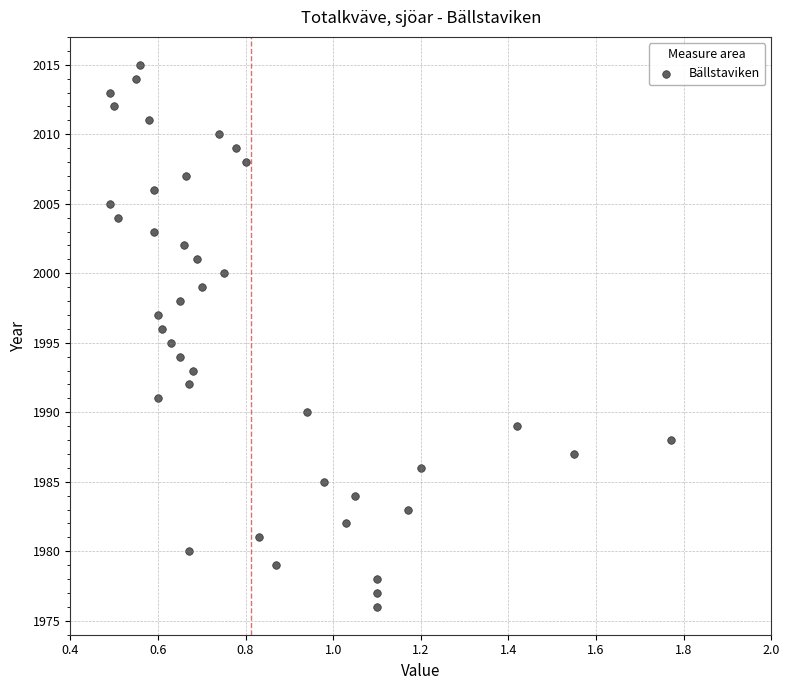

What is the range of Y values (max minus min)?

39